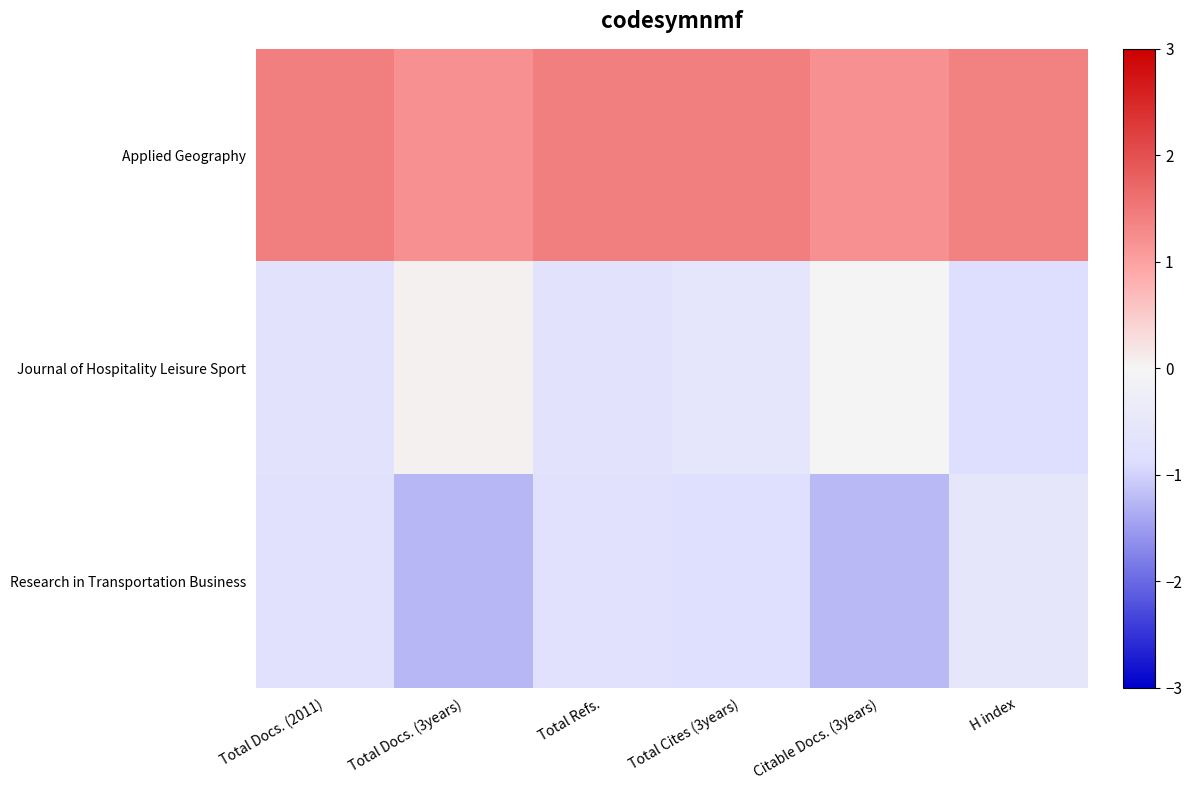

Rank the series by their maximum value, from highest to lowest.

Applied Geography, Journal of Hospitality Leisure Sport, Research in Transportation Business